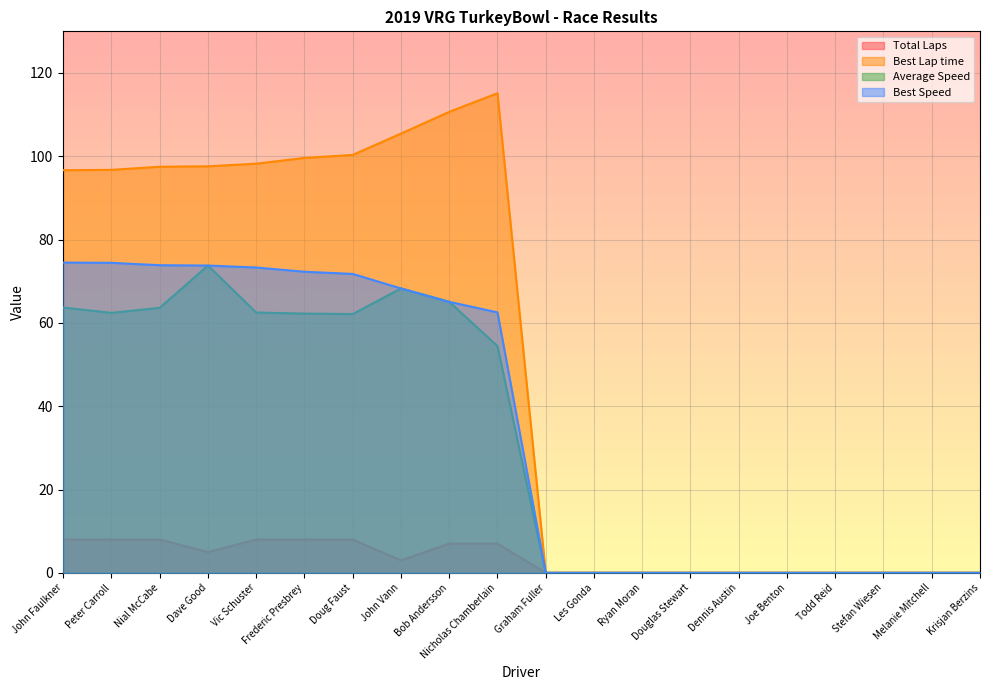

Reading left to right, list all the values displayed in this chart.

Total Laps: 8.0	8.0	8.0	5.0	8.0	8.0	8.0	3.0	7.0	7.0	0.0	0.0	0.0	0.0	0.0	0.0	0.0	0.0	0.0	0.0
Best Lap time: 96.7	96.7	97.5	97.6	98.2	99.6	100.3	105.4	110.7	115.1	0.0	0.0	0.0	0.0	0.0	0.0	0.0	0.0	0.0	0.0
Average Speed: 63.7	62.4	63.6	73.8	62.5	62.2	62.1	68.3	65.1	54.4	0.0	0.0	0.0	0.0	0.0	0.0	0.0	0.0	0.0	0.0
Best Speed: 74.5	74.4	73.9	73.8	73.3	72.3	71.8	68.3	65.1	62.5	0.0	0.0	0.0	0.0	0.0	0.0	0.0	0.0	0.0	0.0